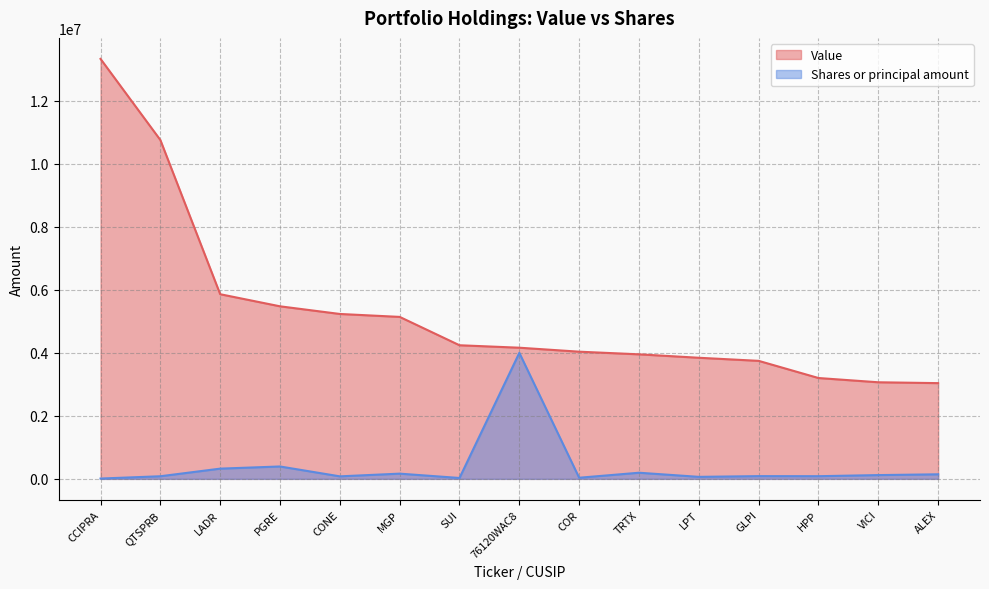

What is the maximum value for Value?

13330000